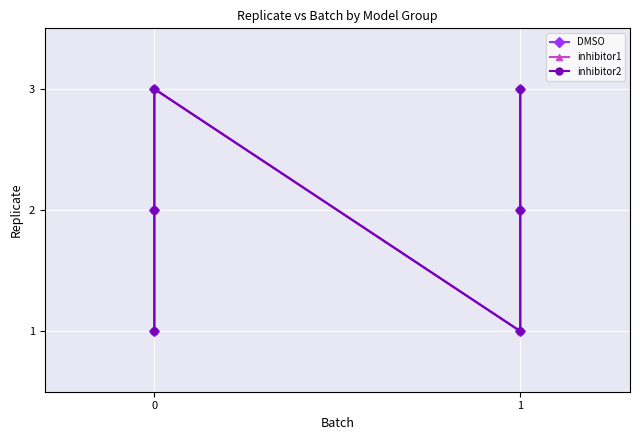

What is the value of the inhibitor1 point at the 6th from the left?

3